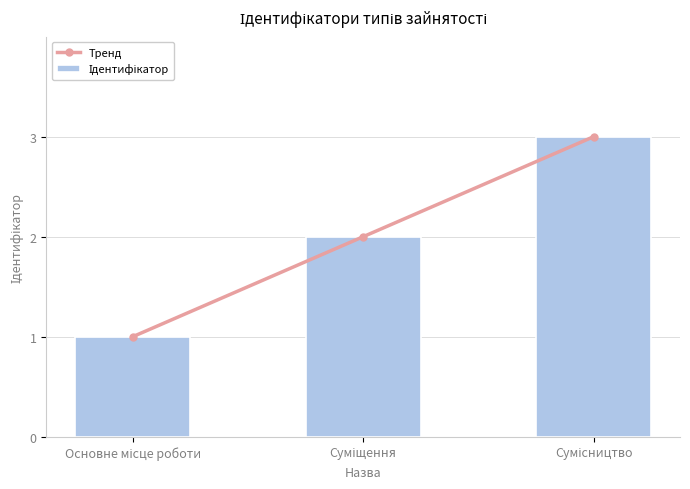

What are all the series names shown in the legend?

Тренд, Ідентифікатор